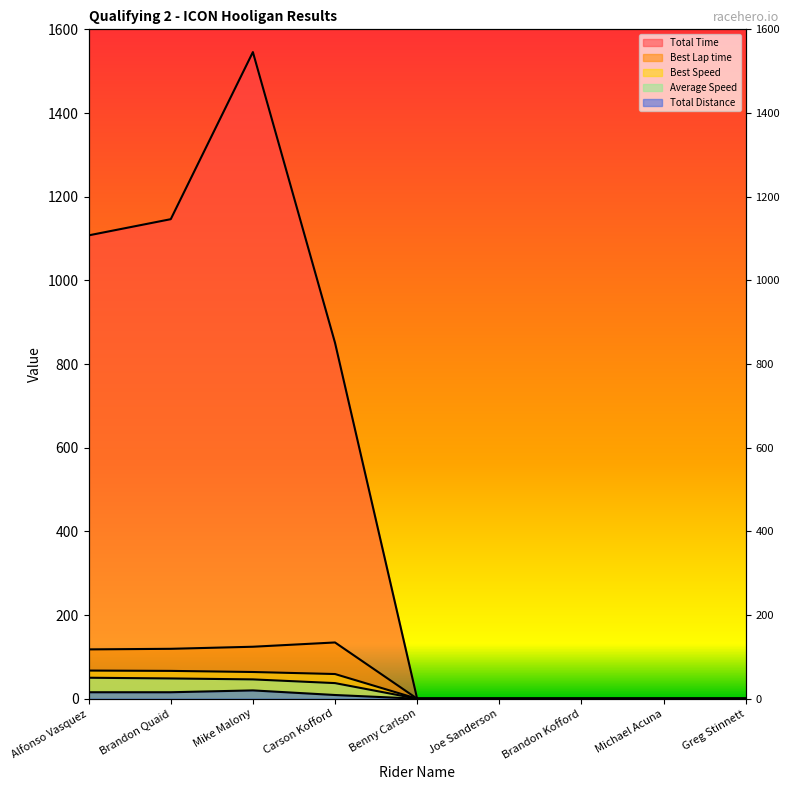

Which series has the widest spread of values?

Total Time